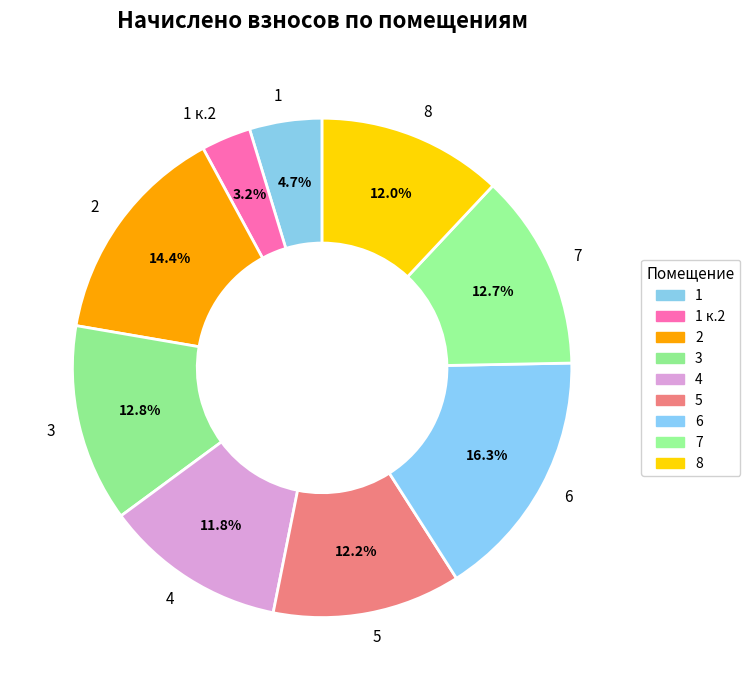

Is there any slice that represents more than half of the pie?

No